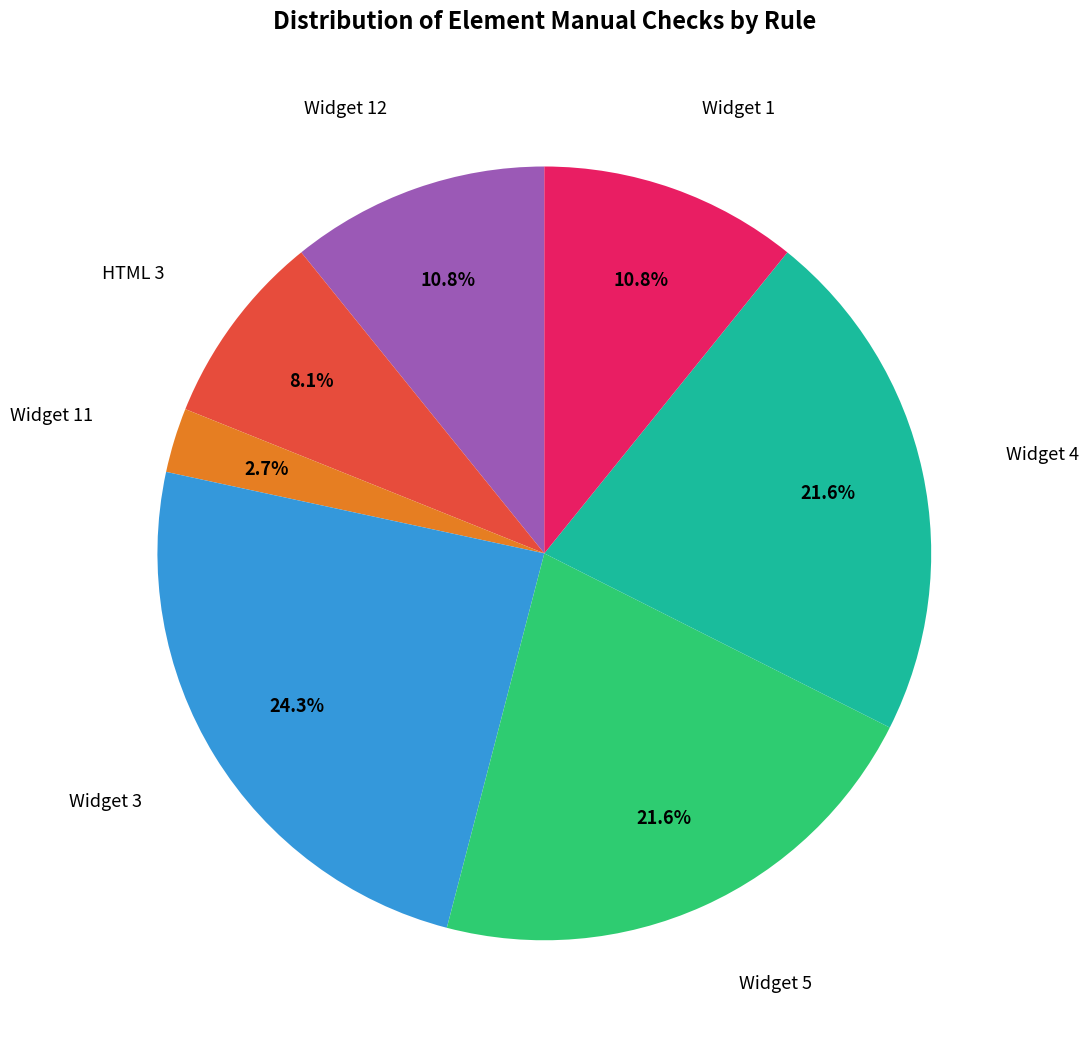

Is there a majority slice in this chart?

No